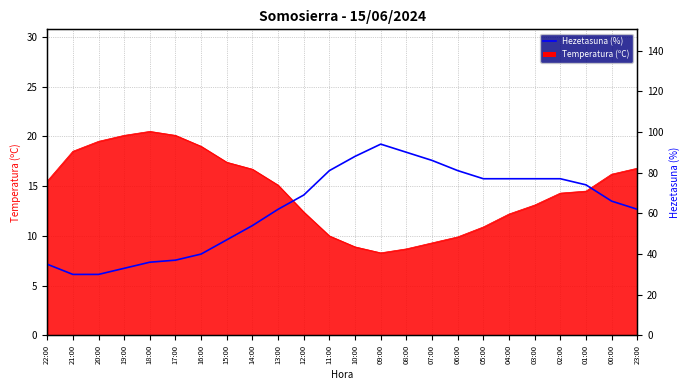

What is the sum of all values?

1503